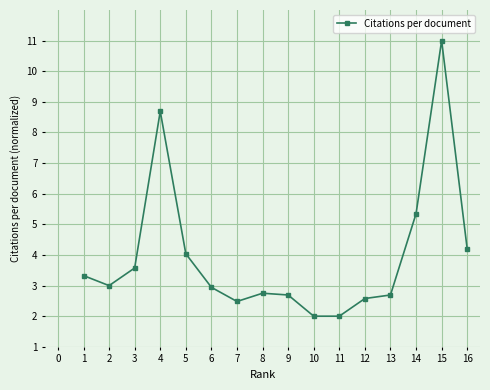

Reading left to right, transcribe all the data shown in this chart.

3.3	3.0	3.6	8.7	4.0	2.9	2.5	2.8	2.7	2.0	2.0	2.6	2.7	5.3	11.0	4.2